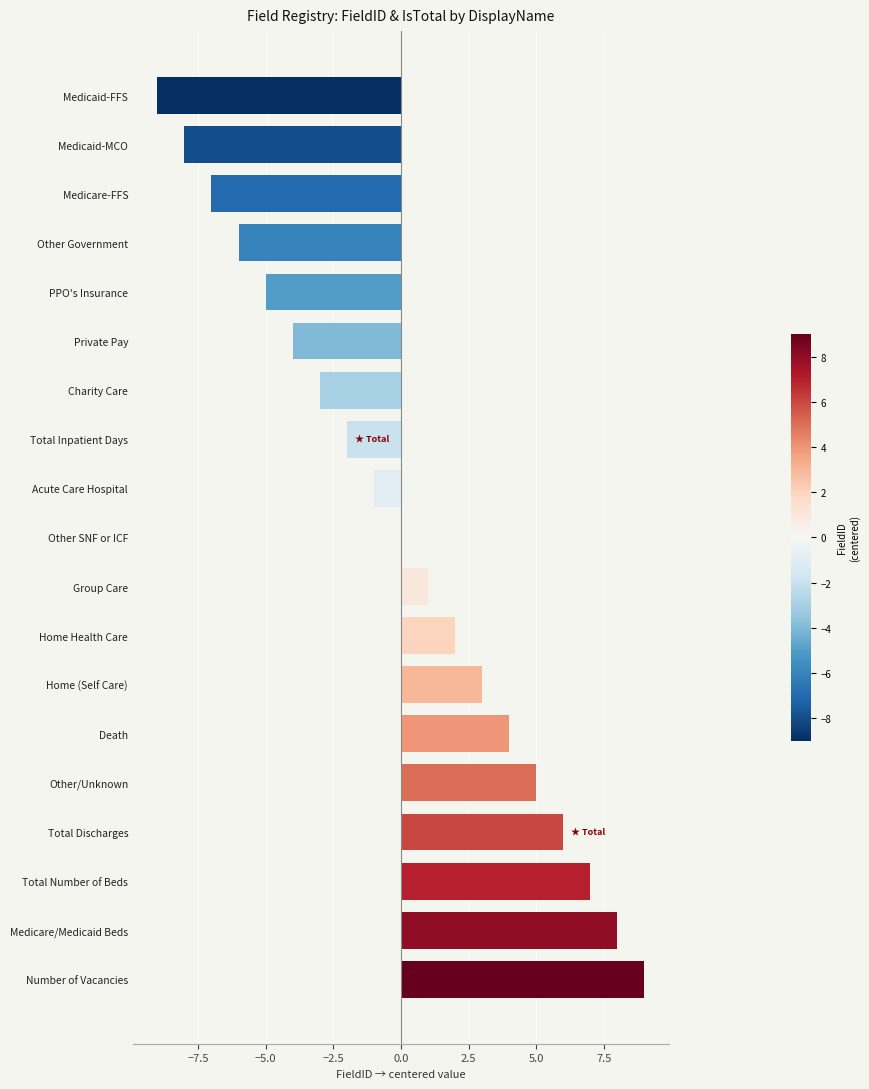

The chart shows a value of -3 at Charity Care. True or false?

True